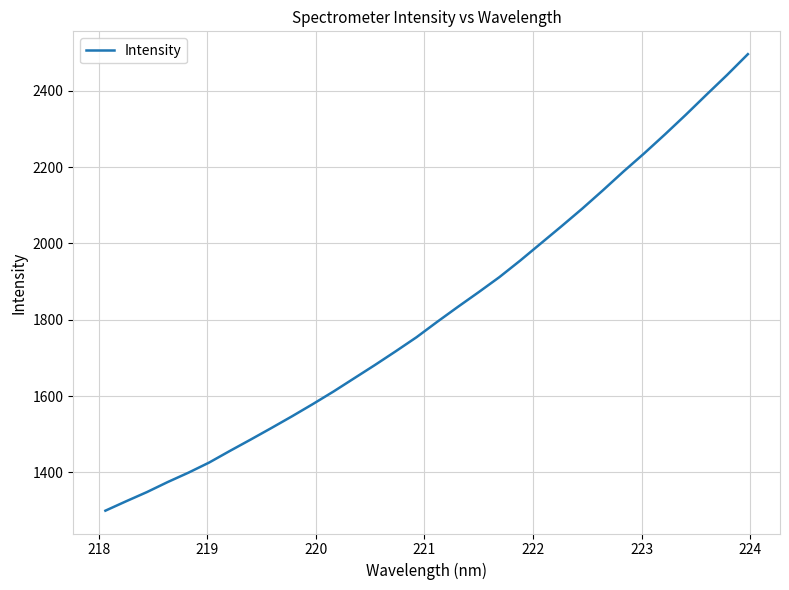

What is the maximum value shown in the chart?

2496.4